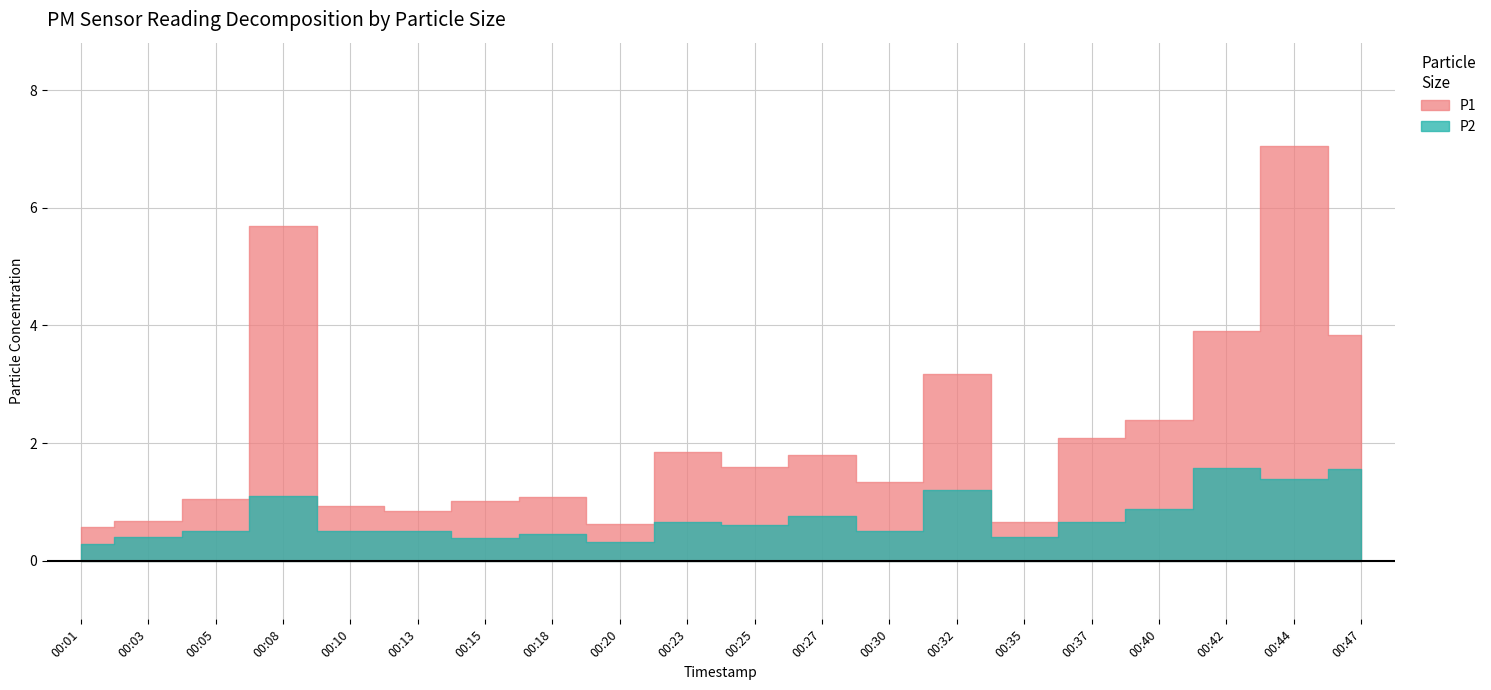

True or false: P2 has more than 0 interior local peaks.

True